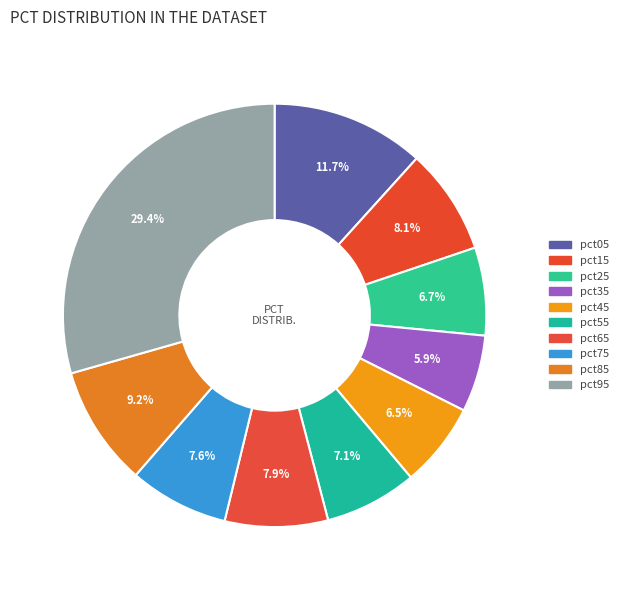

Is it true that pct25 is 21% of the pie?

False